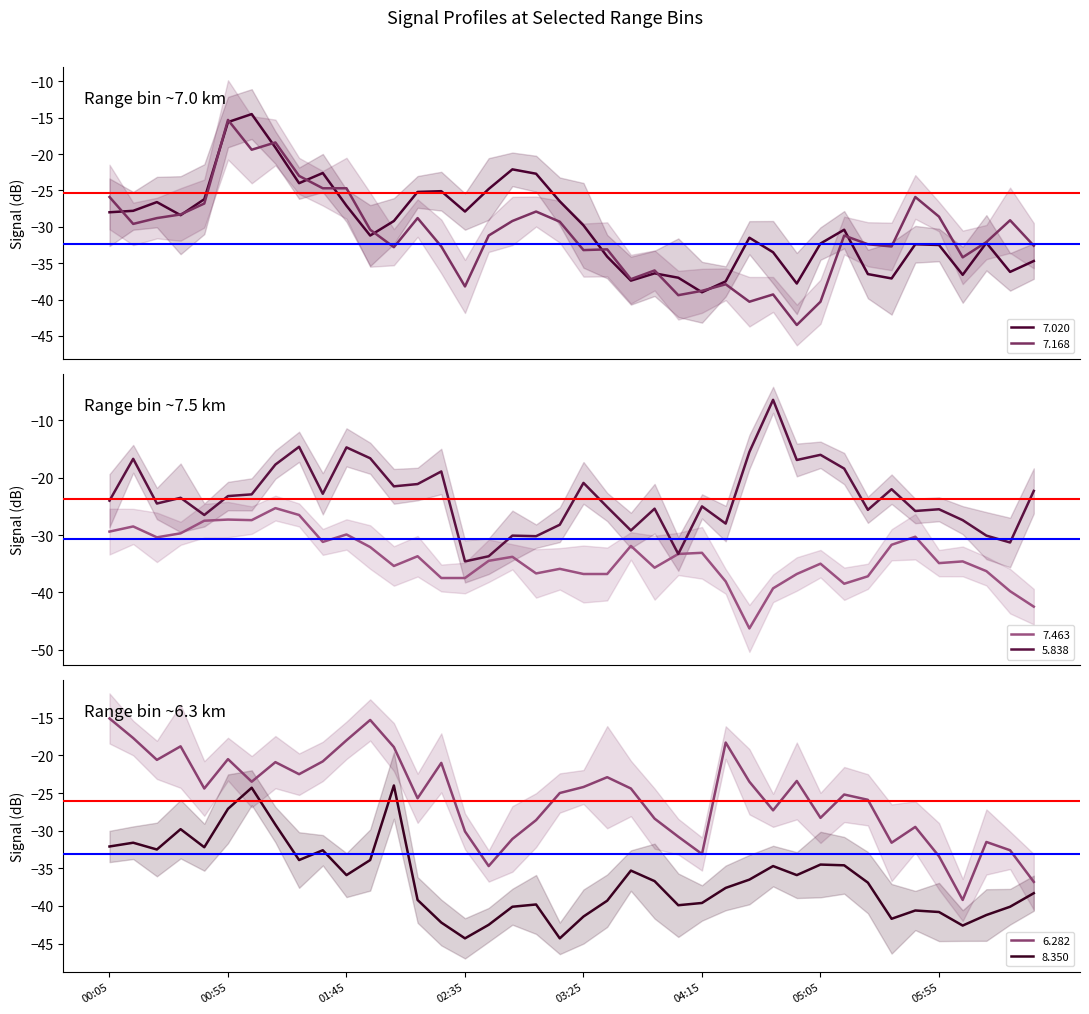

Reading right to left, what are all the values shown in this chart?

7.020: 1986/06/26 06:35=-34.7	1986/06/26 06:25=-36.2	1986/06/26 06:15=-32.2	1986/06/26 06:05=-36.6	1986/06/26 05:55=-32.5	1986/06/26 05:45=-32.4	1986/06/26 05:35=-37.1	1986/06/26 05:25=-36.5	1986/06/26 05:15=-30.4	1986/06/26 05:05=-32.3	1986/06/26 04:55=-37.8	1986/06/26 04:45=-33.5	1986/06/26 04:35=-31.5	1986/06/26 04:25=-37.5	1986/06/26 04:15=-39.0	1986/06/26 04:05=-37.0	1986/06/26 03:55=-36.4	1986/06/26 03:45=-37.4	1986/06/26 03:35=-34.1	1986/06/26 03:25=-29.8	1986/06/26 03:15=-26.5	1986/06/26 03:05=-22.7	1986/06/26 02:55=-22.1	1986/06/26 02:45=-24.8	1986/06/26 02:35=-27.9	1986/06/26 02:25=-25.1	1986/06/26 02:15=-25.2	1986/06/26 02:05=-29.2	1986/06/26 01:55=-31.2	1986/06/26 01:45=-27.1	1986/06/26 01:35=-22.6	1986/06/26 01:25=-24.0	1986/06/26 01:15=-19.1	1986/06/26 01:05=-14.5	1986/06/26 00:55=-15.6	1986/06/26 00:45=-26.2	1986/06/26 00:35=-28.4	1986/06/26 00:25=-26.6	1986/06/26 00:15=-27.8	1986/06/26 00:05=-28.0
7.168: 1986/06/26 06:35=-32.6	1986/06/26 06:25=-29.1	1986/06/26 06:15=-32.1	1986/06/26 06:05=-34.2	1986/06/26 05:55=-28.6	1986/06/26 05:45=-25.9	1986/06/26 05:35=-32.7	1986/06/26 05:25=-32.4	1986/06/26 05:15=-31.2	1986/06/26 05:05=-40.3	1986/06/26 04:55=-43.5	1986/06/26 04:45=-39.3	1986/06/26 04:35=-40.3	1986/06/26 04:25=-37.9	1986/06/26 04:15=-38.8	1986/06/26 04:05=-39.4	1986/06/26 03:55=-36.0	1986/06/26 03:45=-37.2	1986/06/26 03:35=-33.1	1986/06/26 03:25=-33.2	1986/06/26 03:15=-29.3	1986/06/26 03:05=-27.9	1986/06/26 02:55=-29.2	1986/06/26 02:45=-31.2	1986/06/26 02:35=-38.2	1986/06/26 02:25=-32.7	1986/06/26 02:15=-28.8	1986/06/26 02:05=-32.8	1986/06/26 01:55=-30.4	1986/06/26 01:45=-24.7	1986/06/26 01:35=-24.7	1986/06/26 01:25=-23.0	1986/06/26 01:15=-18.4	1986/06/26 01:05=-19.4	1986/06/26 00:55=-15.3	1986/06/26 00:45=-26.8	1986/06/26 00:35=-28.3	1986/06/26 00:25=-28.8	1986/06/26 00:15=-29.6	1986/06/26 00:05=-25.9
7.463: 1986/06/26 06:35=-42.5	1986/06/26 06:25=-39.8	1986/06/26 06:15=-36.3	1986/06/26 06:05=-34.6	1986/06/26 05:55=-34.9	1986/06/26 05:45=-30.3	1986/06/26 05:35=-31.7	1986/06/26 05:25=-37.2	1986/06/26 05:15=-38.5	1986/06/26 05:05=-35.0	1986/06/26 04:55=-36.8	1986/06/26 04:45=-39.3	1986/06/26 04:35=-46.3	1986/06/26 04:25=-38.1	1986/06/26 04:15=-33.1	1986/06/26 04:05=-33.3	1986/06/26 03:55=-35.7	1986/06/26 03:45=-31.9	1986/06/26 03:35=-36.8	1986/06/26 03:25=-36.8	1986/06/26 03:15=-35.9	1986/06/26 03:05=-36.7	1986/06/26 02:55=-33.8	1986/06/26 02:45=-34.5	1986/06/26 02:35=-37.5	1986/06/26 02:25=-37.5	1986/06/26 02:15=-33.7	1986/06/26 02:05=-35.4	1986/06/26 01:55=-32.1	1986/06/26 01:45=-29.9	1986/06/26 01:35=-31.2	1986/06/26 01:25=-26.5	1986/06/26 01:15=-25.3	1986/06/26 01:05=-27.4	1986/06/26 00:55=-27.3	1986/06/26 00:45=-27.5	1986/06/26 00:35=-29.7	1986/06/26 00:25=-30.4	1986/06/26 00:15=-28.5	1986/06/26 00:05=-29.4
5.838: 1986/06/26 06:35=-22.3	1986/06/26 06:25=-31.3	1986/06/26 06:15=-30.1	1986/06/26 06:05=-27.4	1986/06/26 05:55=-25.5	1986/06/26 05:45=-25.8	1986/06/26 05:35=-22.0	1986/06/26 05:25=-25.6	1986/06/26 05:15=-18.4	1986/06/26 05:05=-16.0	1986/06/26 04:55=-16.9	1986/06/26 04:45=-6.4	1986/06/26 04:35=-15.5	1986/06/26 04:25=-28.0	1986/06/26 04:15=-25.0	1986/06/26 04:05=-33.3	1986/06/26 03:55=-25.4	1986/06/26 03:45=-29.2	1986/06/26 03:35=-25.1	1986/06/26 03:25=-20.9	1986/06/26 03:15=-28.2	1986/06/26 03:05=-30.2	1986/06/26 02:55=-30.1	1986/06/26 02:45=-33.7	1986/06/26 02:35=-34.6	1986/06/26 02:25=-18.9	1986/06/26 02:15=-21.1	1986/06/26 02:05=-21.5	1986/06/26 01:55=-16.6	1986/06/26 01:45=-14.7	1986/06/26 01:35=-22.8	1986/06/26 01:25=-14.6	1986/06/26 01:15=-17.7	1986/06/26 01:05=-22.9	1986/06/26 00:55=-23.2	1986/06/26 00:45=-26.5	1986/06/26 00:35=-23.5	1986/06/26 00:25=-24.5	1986/06/26 00:15=-16.7	1986/06/26 00:05=-24.0
6.282: 1986/06/26 06:35=-36.8	1986/06/26 06:25=-32.6	1986/06/26 06:15=-31.5	1986/06/26 06:05=-39.2	1986/06/26 05:55=-33.4	1986/06/26 05:45=-29.5	1986/06/26 05:35=-31.6	1986/06/26 05:25=-25.9	1986/06/26 05:15=-25.2	1986/06/26 05:05=-28.3	1986/06/26 04:55=-23.4	1986/06/26 04:45=-27.3	1986/06/26 04:35=-23.5	1986/06/26 04:25=-18.3	1986/06/26 04:15=-33.1	1986/06/26 04:05=-30.8	1986/06/26 03:55=-28.4	1986/06/26 03:45=-24.4	1986/06/26 03:35=-22.9	1986/06/26 03:25=-24.2	1986/06/26 03:15=-25.0	1986/06/26 03:05=-28.6	1986/06/26 02:55=-31.1	1986/06/26 02:45=-34.7	1986/06/26 02:35=-30.1	1986/06/26 02:25=-21.0	1986/06/26 02:15=-25.7	1986/06/26 02:05=-18.9	1986/06/26 01:55=-15.3	1986/06/26 01:45=-18.0	1986/06/26 01:35=-20.8	1986/06/26 01:25=-22.5	1986/06/26 01:15=-20.9	1986/06/26 01:05=-23.5	1986/06/26 00:55=-20.5	1986/06/26 00:45=-24.4	1986/06/26 00:35=-18.8	1986/06/26 00:25=-20.6	1986/06/26 00:15=-17.7	1986/06/26 00:05=-15.1
8.350: 1986/06/26 06:35=-38.3	1986/06/26 06:25=-40.1	1986/06/26 06:15=-41.2	1986/06/26 06:05=-42.6	1986/06/26 05:55=-40.8	1986/06/26 05:45=-40.6	1986/06/26 05:35=-41.7	1986/06/26 05:25=-36.9	1986/06/26 05:15=-34.6	1986/06/26 05:05=-34.5	1986/06/26 04:55=-35.9	1986/06/26 04:45=-34.7	1986/06/26 04:35=-36.5	1986/06/26 04:25=-37.6	1986/06/26 04:15=-39.6	1986/06/26 04:05=-39.9	1986/06/26 03:55=-36.7	1986/06/26 03:45=-35.3	1986/06/26 03:35=-39.3	1986/06/26 03:25=-41.4	1986/06/26 03:15=-44.3	1986/06/26 03:05=-39.8	1986/06/26 02:55=-40.1	1986/06/26 02:45=-42.5	1986/06/26 02:35=-44.3	1986/06/26 02:25=-42.2	1986/06/26 02:15=-39.2	1986/06/26 02:05=-24.0	1986/06/26 01:55=-33.9	1986/06/26 01:45=-35.9	1986/06/26 01:35=-32.6	1986/06/26 01:25=-33.9	1986/06/26 01:15=-29.2	1986/06/26 01:05=-24.3	1986/06/26 00:55=-27.1	1986/06/26 00:45=-32.2	1986/06/26 00:35=-29.8	1986/06/26 00:25=-32.5	1986/06/26 00:15=-31.6	1986/06/26 00:05=-32.1